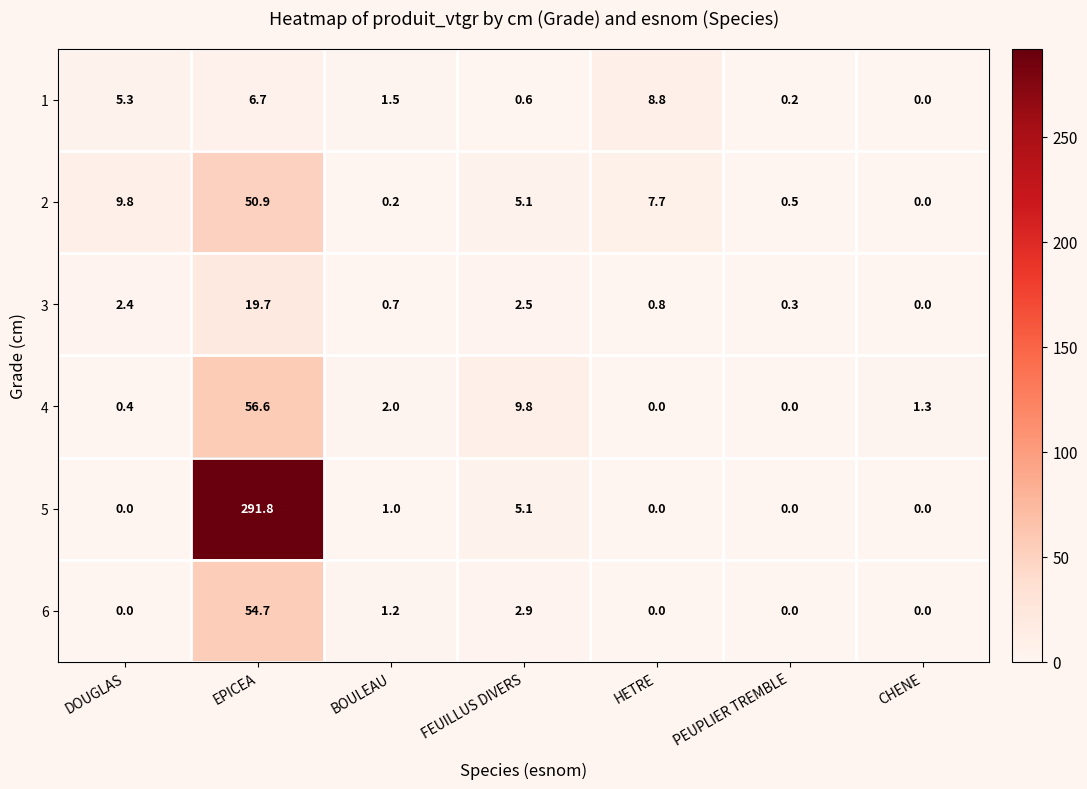

What is the total value across all series at BOULEAU?

6.6